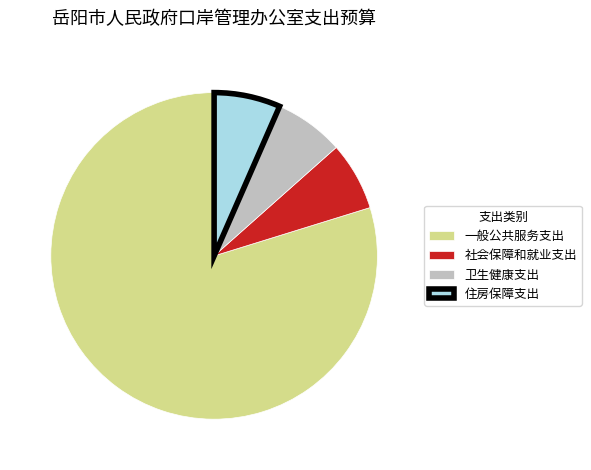

Is the sum of 社会保障和就业支出 and 卫生健康支出 greater than half?

No